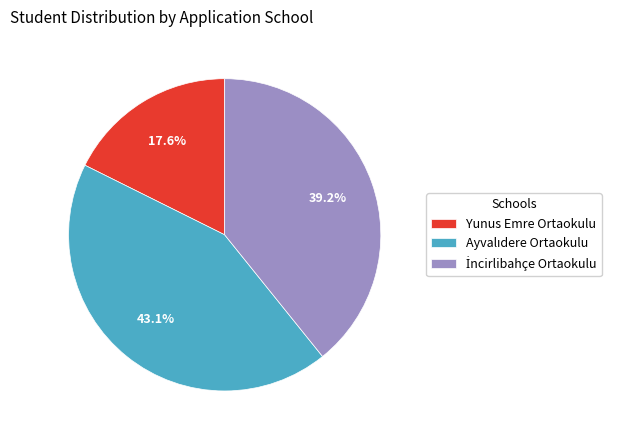

Is Yunus Emre Ortaokulu the majority of the pie?

No